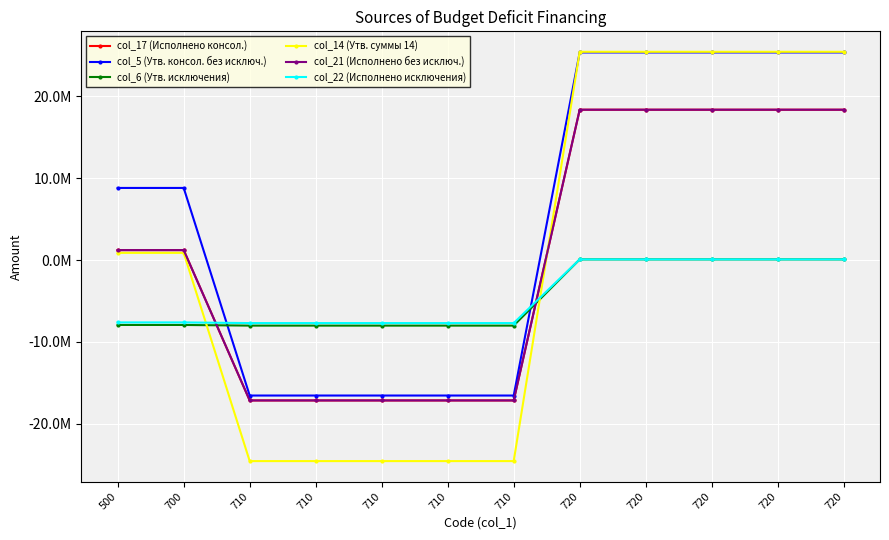

Reading right to left, transcribe all the data shown in this chart.

col_17 (Исполнено консол.): 18364153.9	18364153.9	18364153.9	18364153.9	18364153.9	-17151986.3	-17151986.3	-17151986.3	-17151986.3	-17151986.3	1212167.6	1212167.6
col_5 (Утв. консол. без исключ.): 25359600.0	25359600.0	25359600.0	25359600.0	25359600.0	-16552300.0	-16552300.0	-16552300.0	-16552300.0	-16552300.0	8807300.0	8807300.0
col_6 (Утв. исключения): 79600.0	79600.0	79600.0	79600.0	79600.0	-8010500.0	-8010500.0	-8010500.0	-8010500.0	-8010500.0	-7930900.0	-7930900.0
col_14 (Утв. суммы 14): 25439200.0	25439200.0	25439200.0	25439200.0	25439200.0	-24562800.0	-24562800.0	-24562800.0	-24562800.0	-24562800.0	876400.0	876400.0
col_21 (Исполнено без исключ.): 18364153.9	18364153.9	18364153.9	18364153.9	18364153.9	-17151986.3	-17151986.3	-17151986.3	-17151986.3	-17151986.3	1212167.6	1212167.6
col_22 (Исполнено исключения): 79600.0	79600.0	79600.0	79600.0	79600.0	-7700616.5	-7700616.5	-7700616.5	-7700616.5	-7700616.5	-7621016.5	-7621016.5